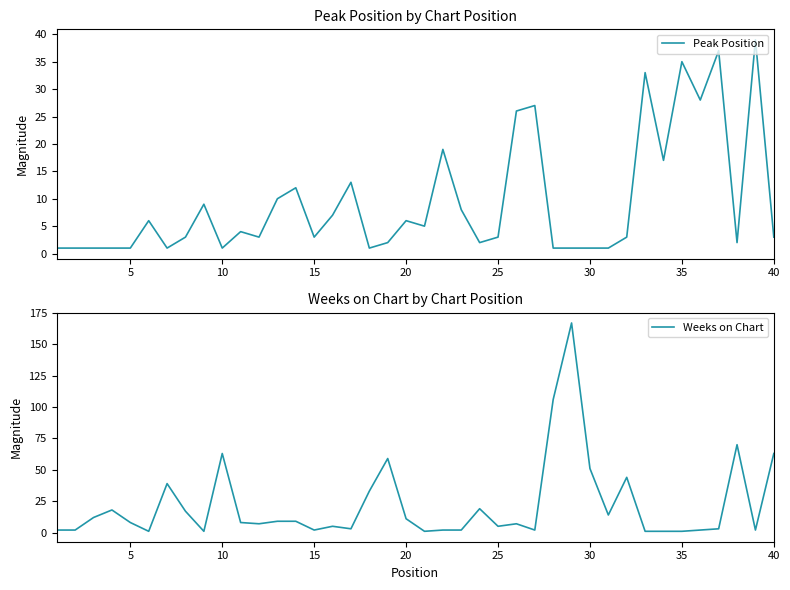

Reading left to right, extract all data points from this chart.

Peak Position: 1	1	1	1	1	6	1	3	9	1	4	3	10	12	3	7	13	1	2	6	5	19	8	2	3	26	27	1	1	1	1	3	33	17	35	28	37	2	39	3
Weeks on Chart: 2	2	12	18	8	1	39	17	1	63	8	7	9	9	2	5	3	33	59	11	1	2	2	19	5	7	2	106	167	51	14	44	1	1	1	2	3	70	2	63